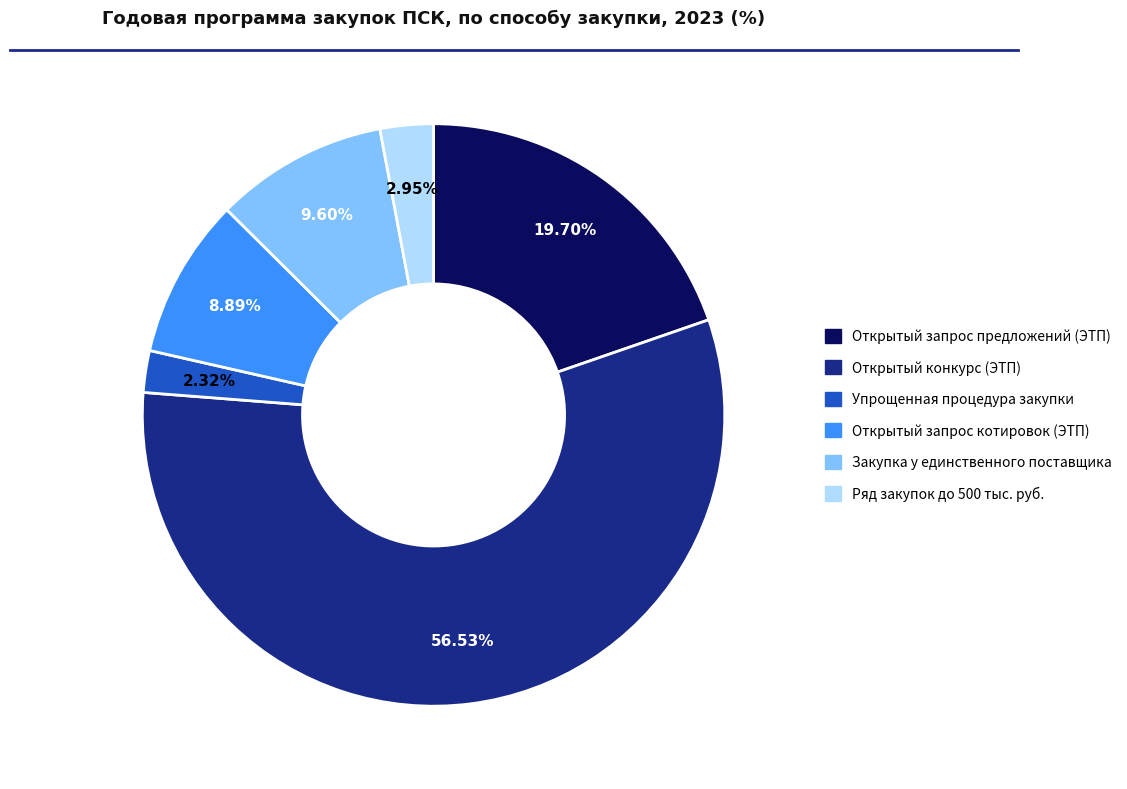

To the nearest percent, what is the difference between the largest and smallest slice percentages?

54%